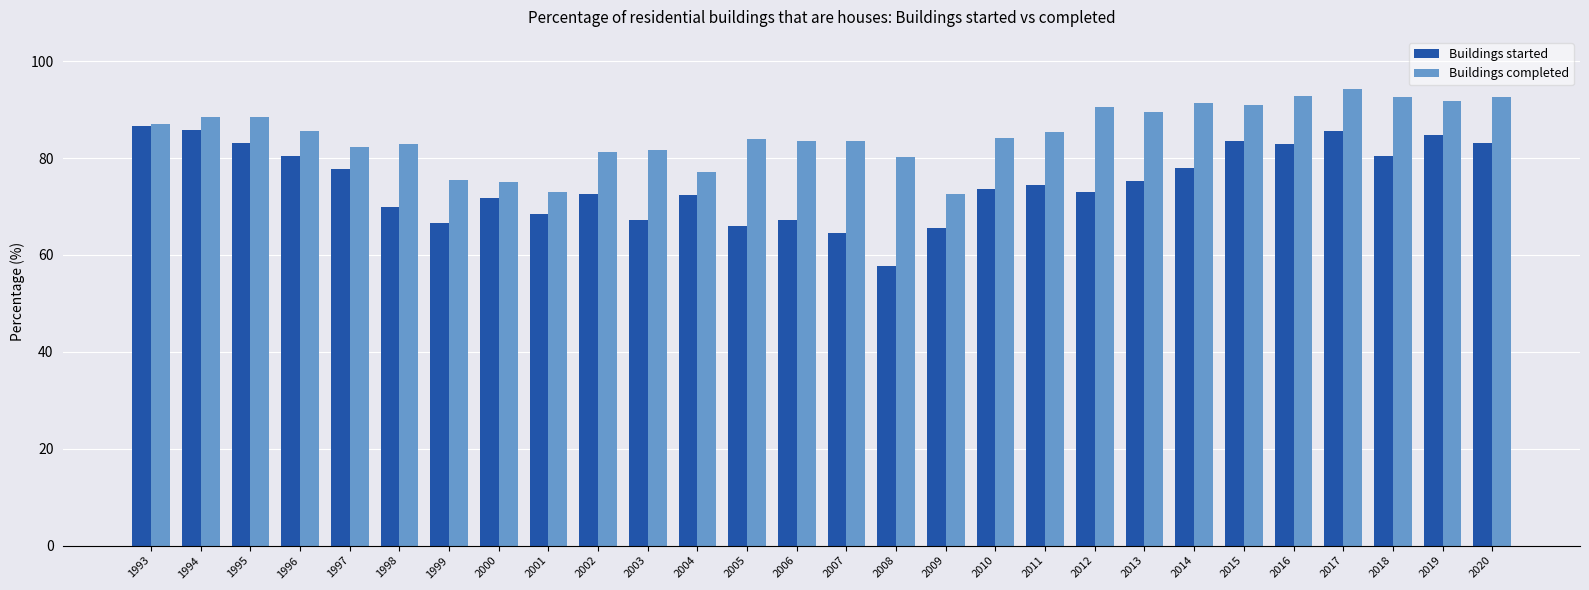

What value does the Buildings completed series have at 2017?

94.3